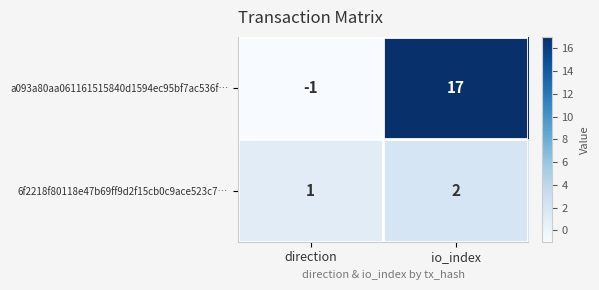

Which category has the lowest value across all series?

direction